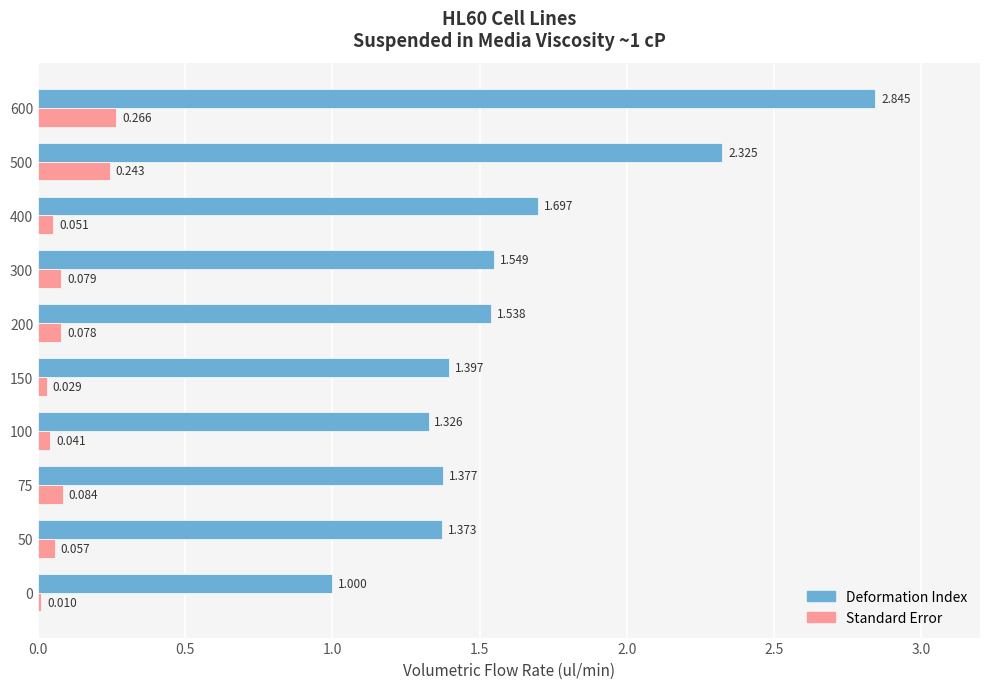

Which series has the largest total across all categories?

Deformation Index